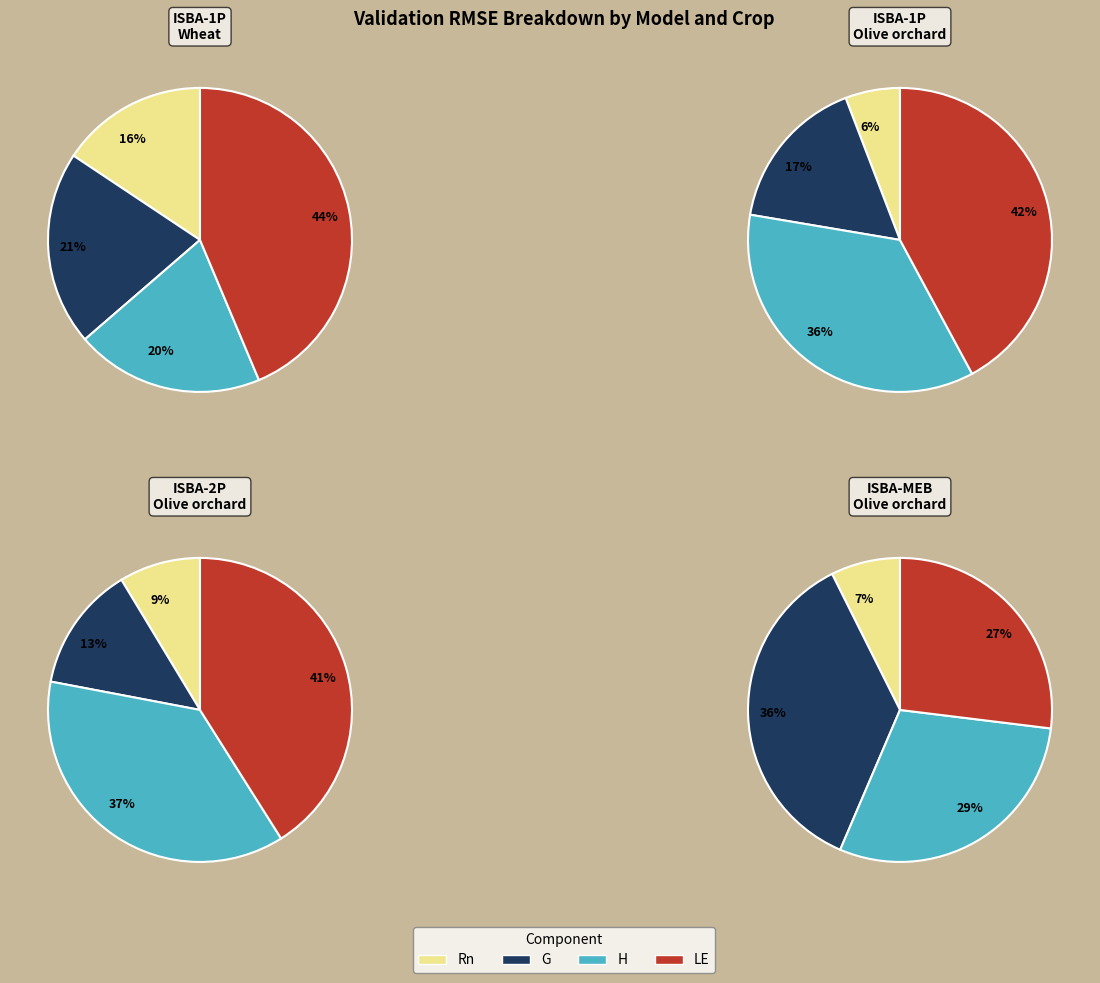

True or false: Olive G accounts for 1% of the total.

False